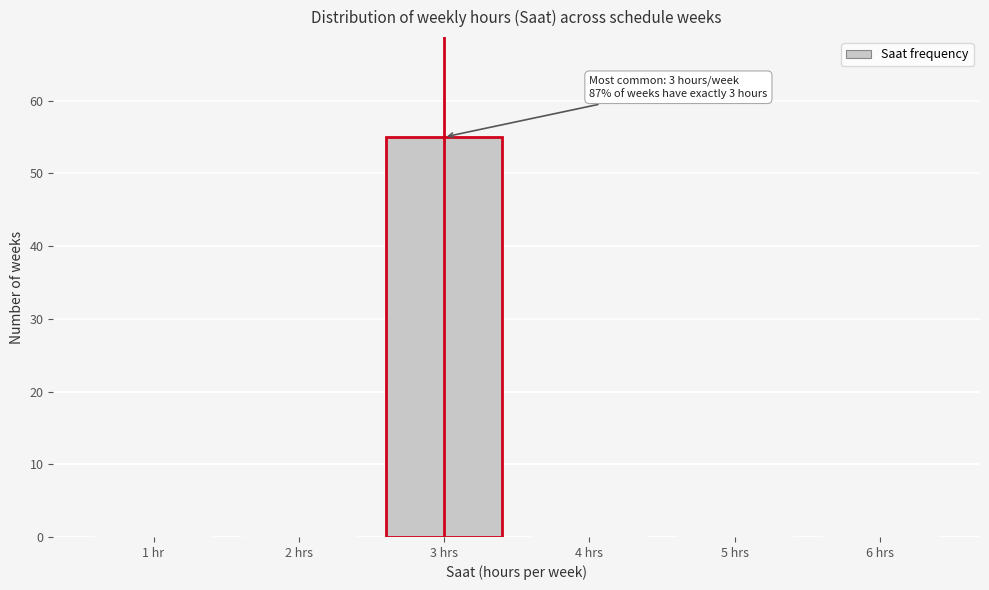

Reading left to right, transcribe all the data shown in this chart.

1 hr=0	2 hrs=0	3 hrs=55	4 hrs=0	5 hrs=0	6 hrs=0